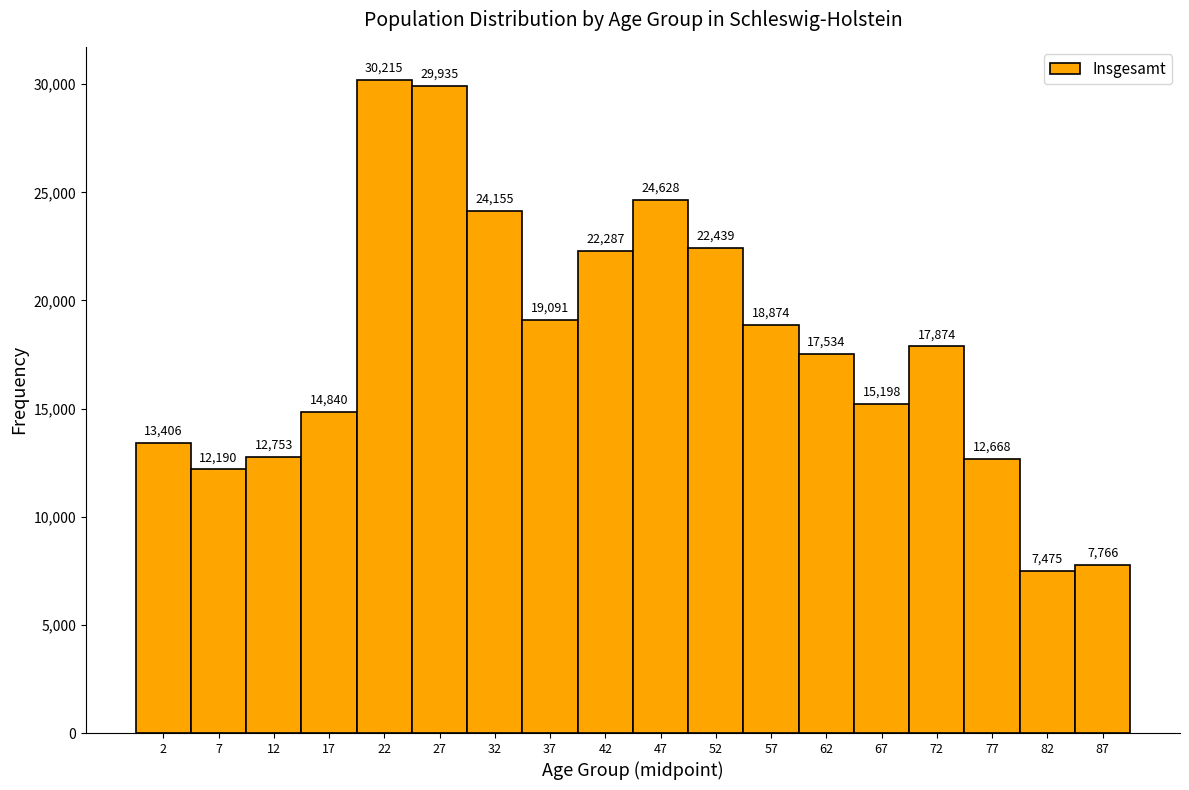

What is the height of the bar covering 30 to 35 on the x-axis?

24155